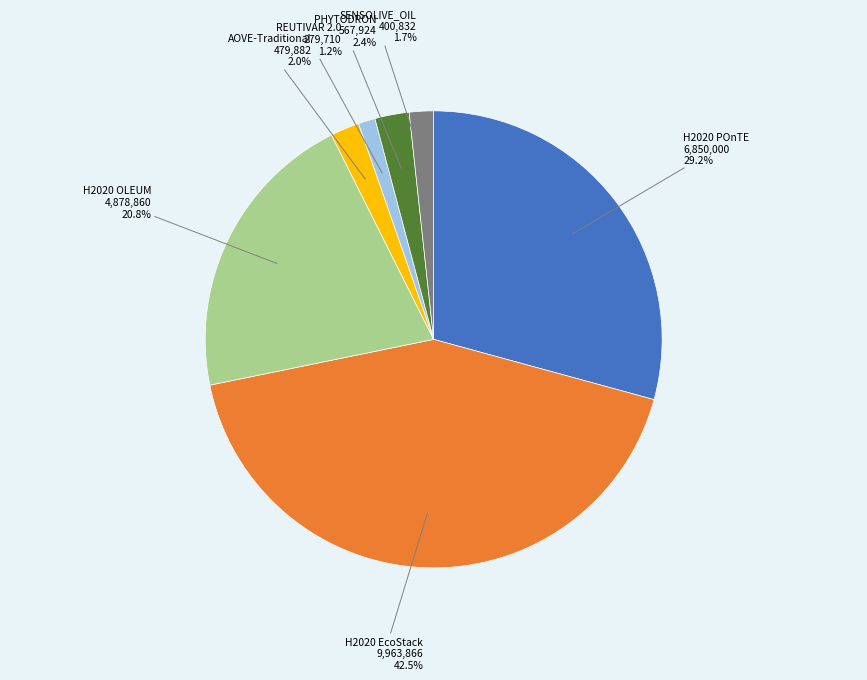

How many segments does this pie chart have?

7